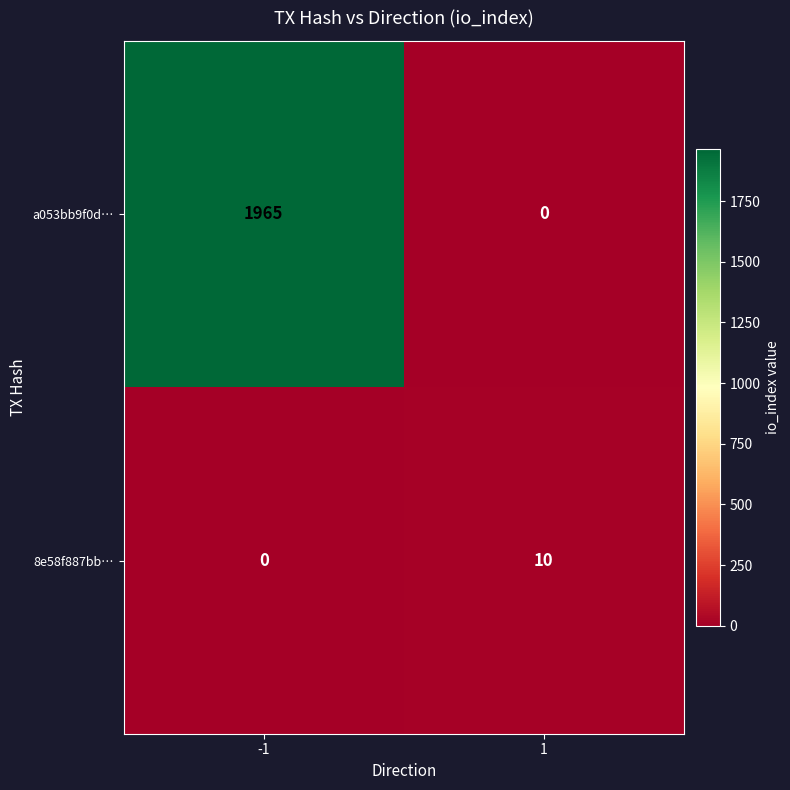

The value of 8e58f887bb… at -1 is 0. True or false?

True